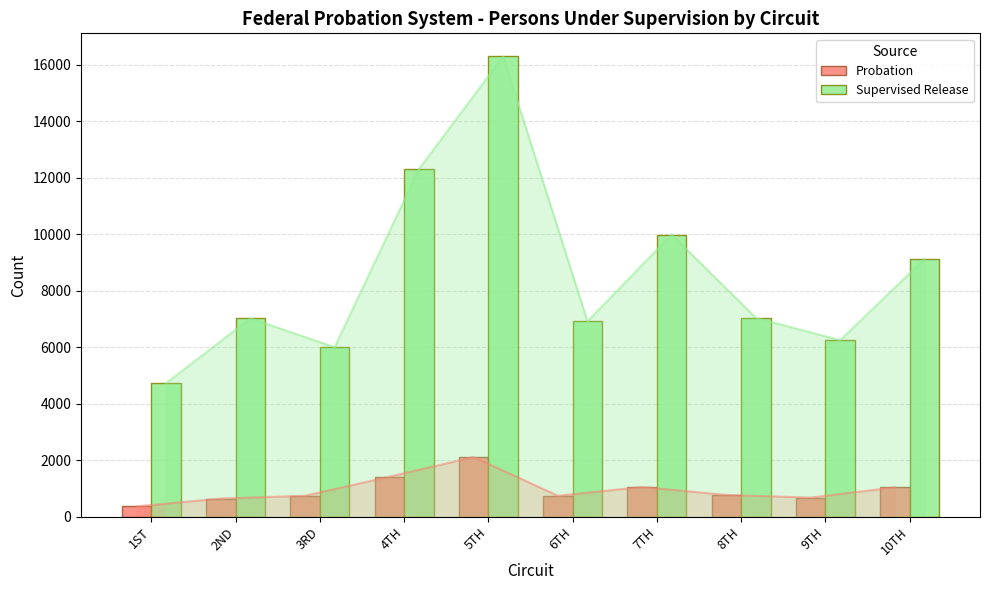

What is the sum of all Probation values?

9620